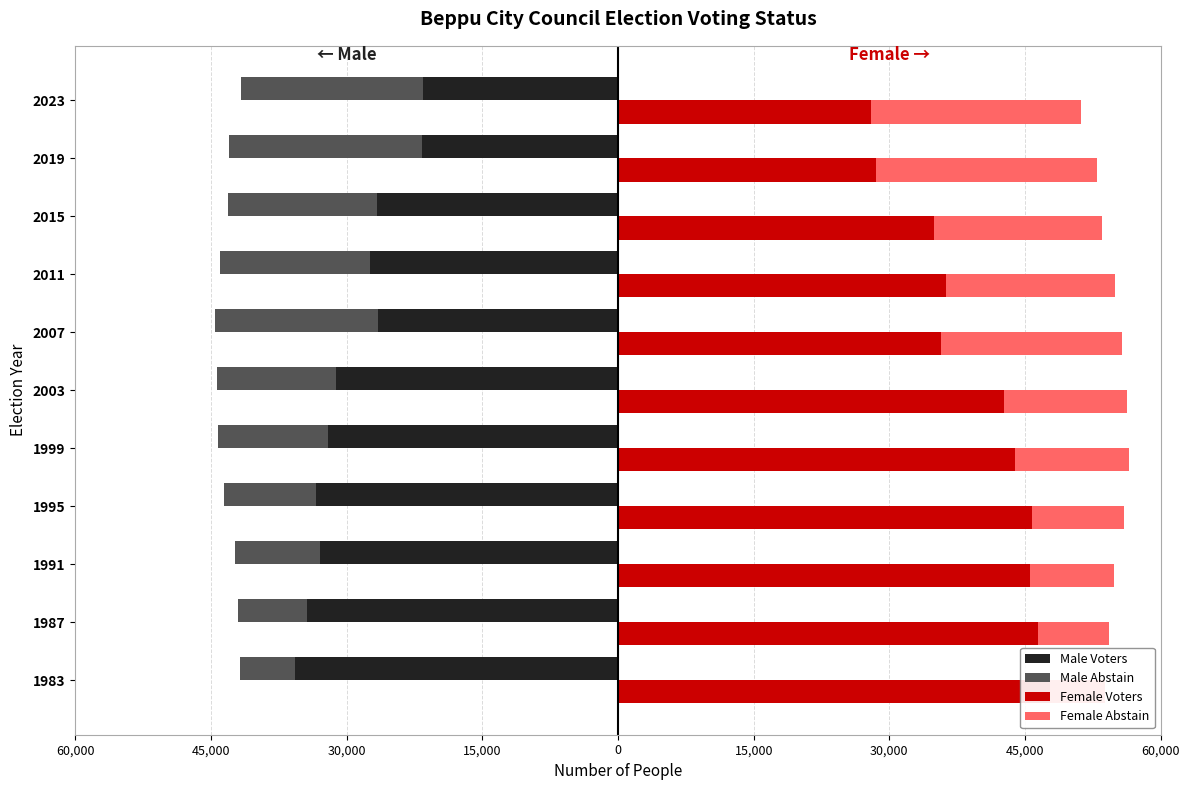

Which series changed the most between 1999 and 2015?

Female Voters